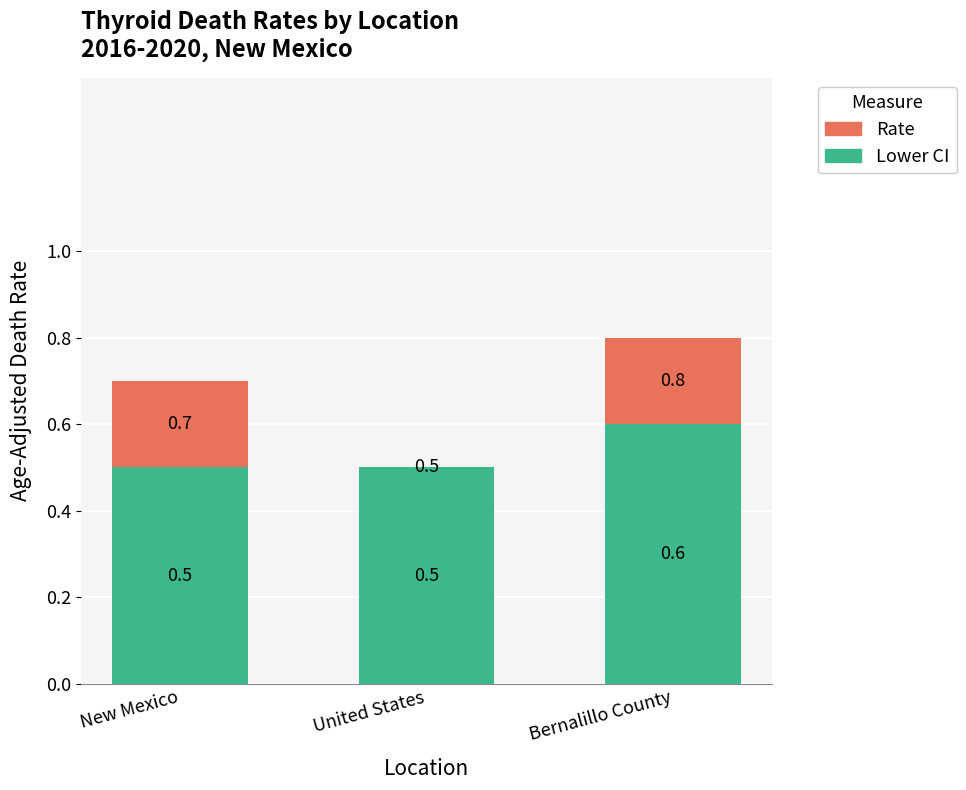

What is the total value across all series at Bernalillo County?

0.8